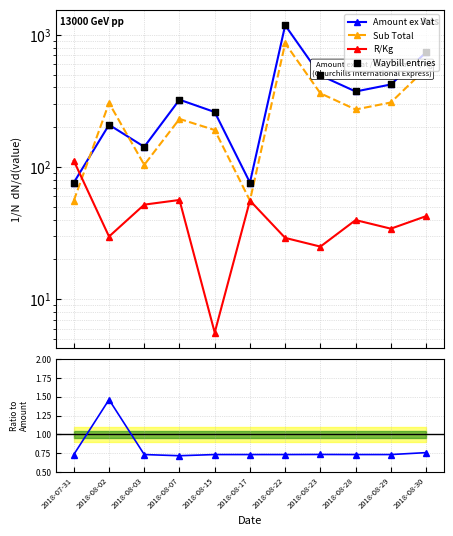

Which series has the largest total across all categories?

Amount ex Vat